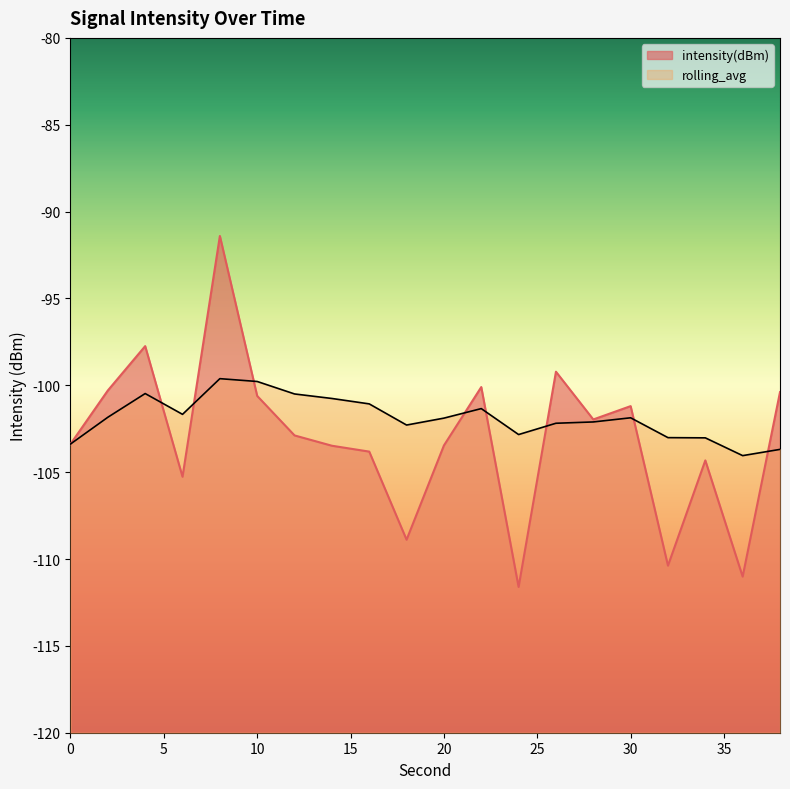

Where do rolling_avg and intensity(dBm) first cross each other?

4 and 6